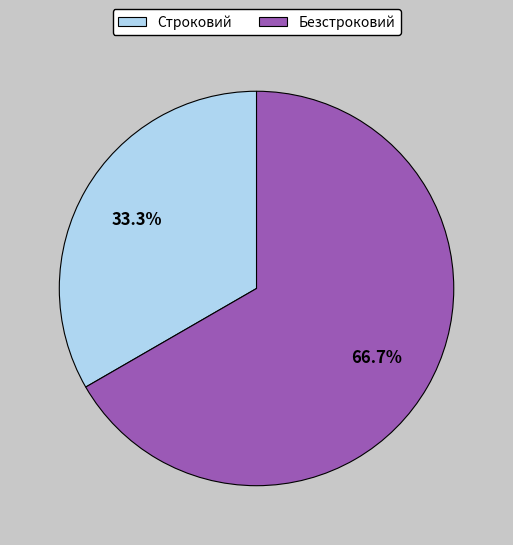

How much of the chart is everything except Безстроковий?

33.3%